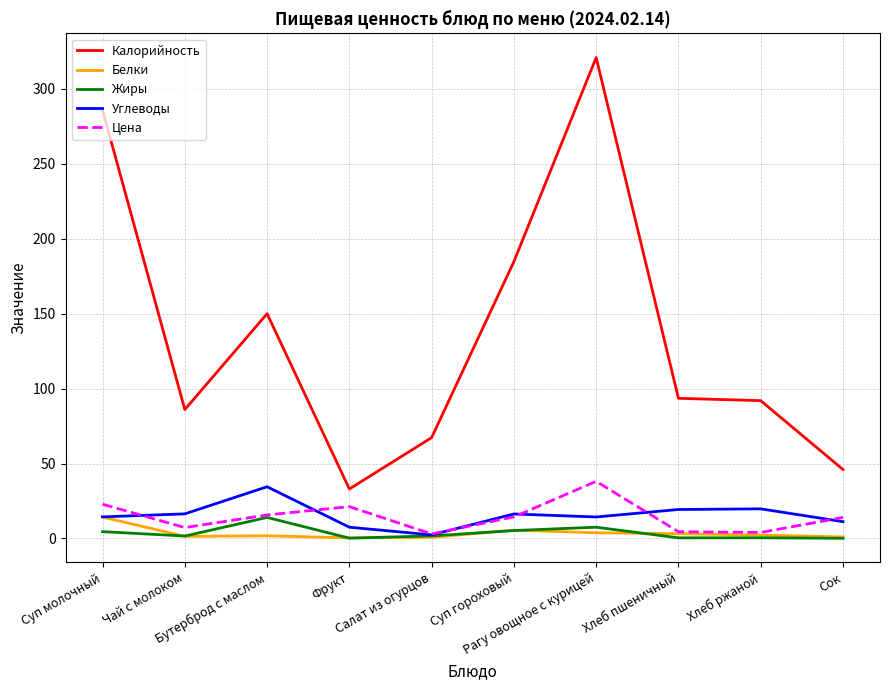

Which series has the largest total across all categories?

Калорийность